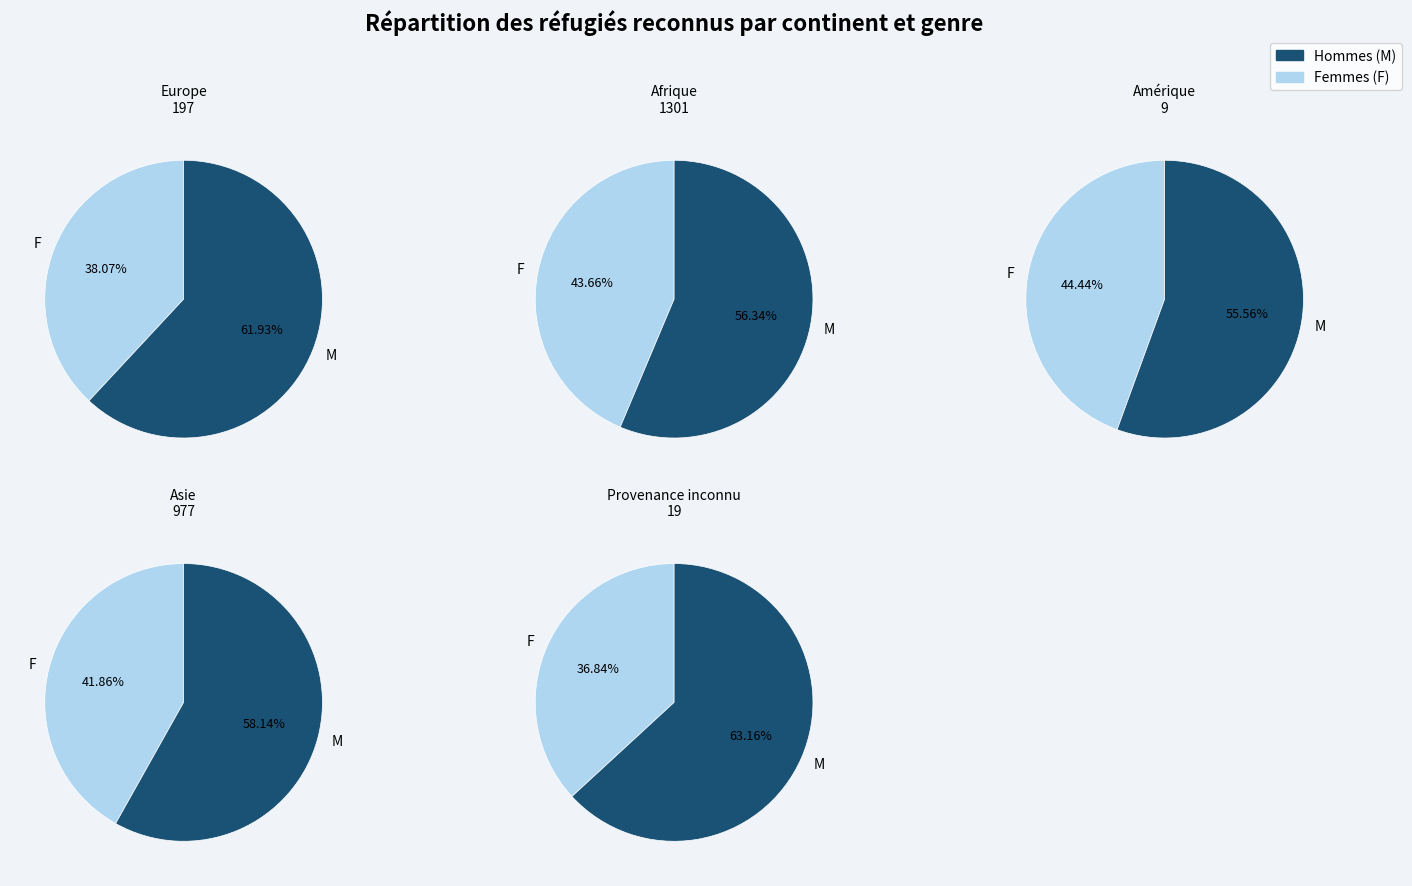

Is it true that Hommes is 45% of the pie?

False